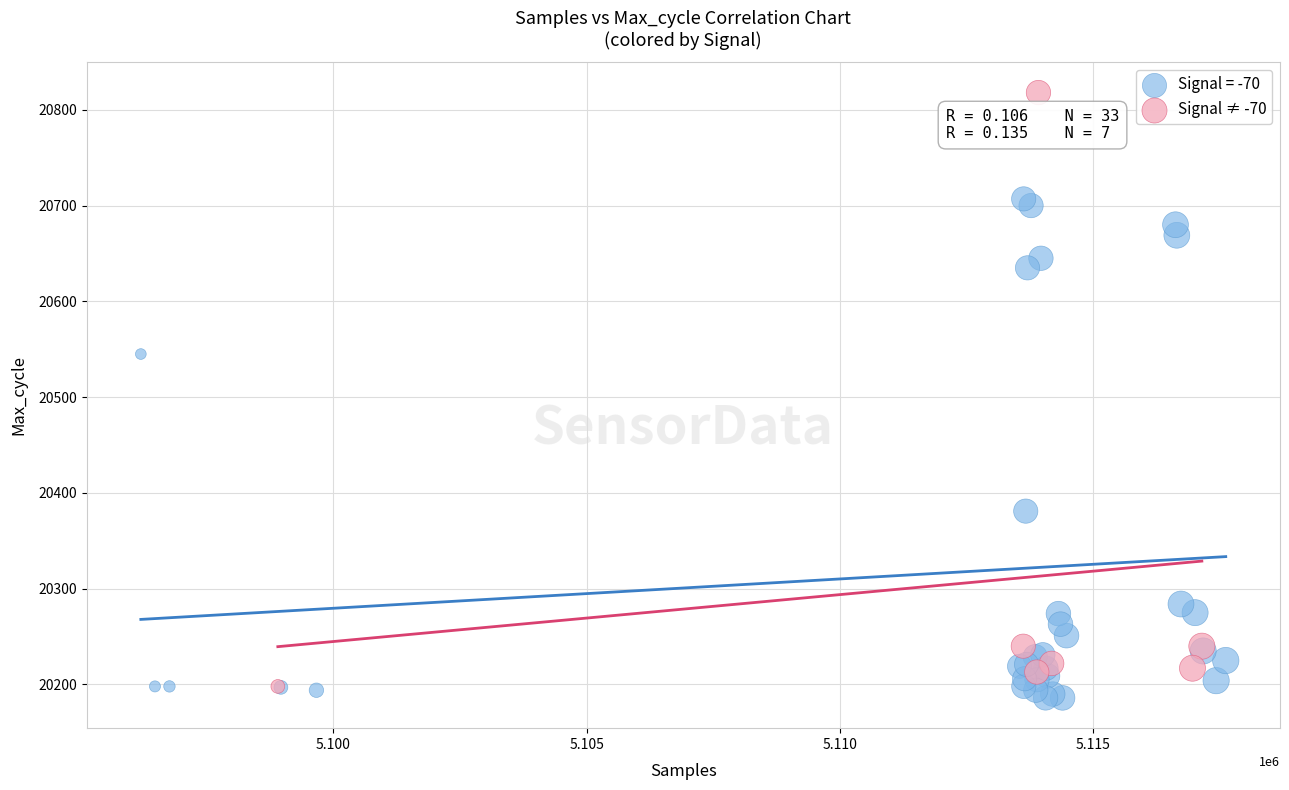

Which series has the largest Y range (max minus min)?

Signal ≠ -70